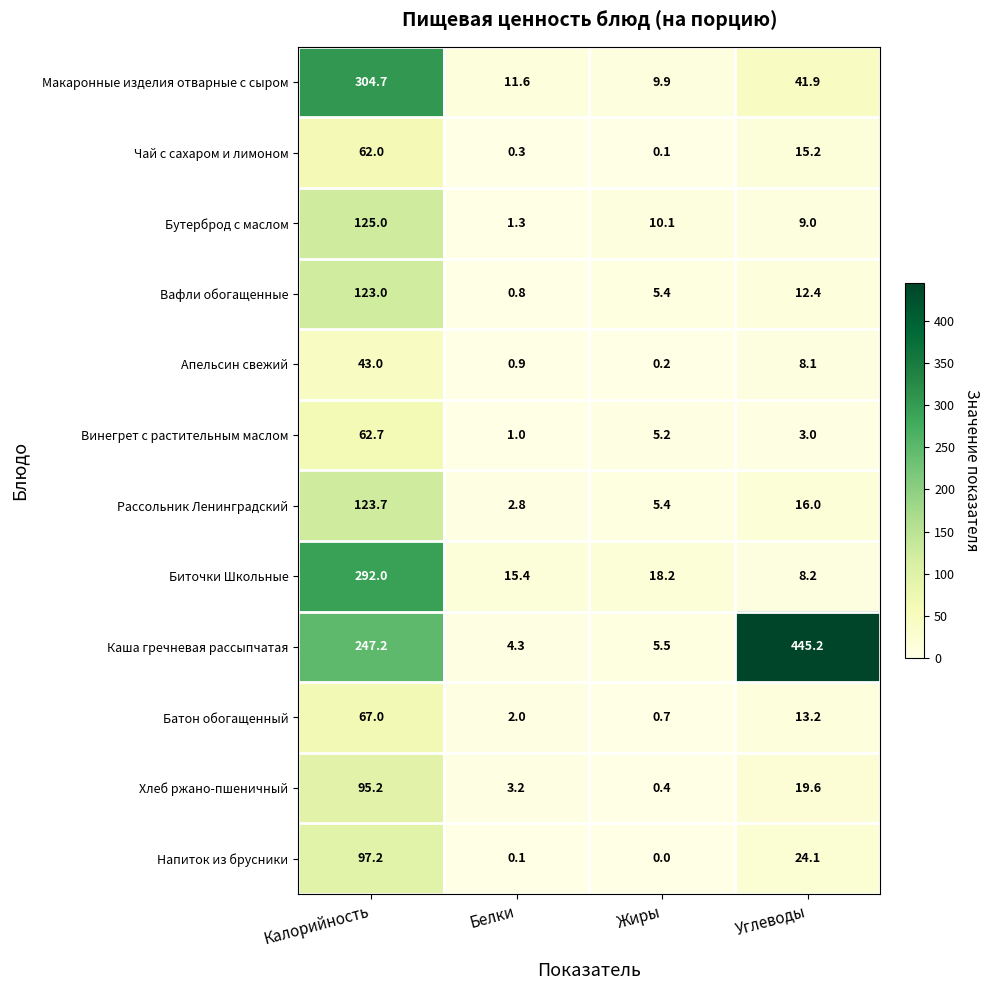

Which series has the widest spread of values?

Каша гречневая рассыпчатая